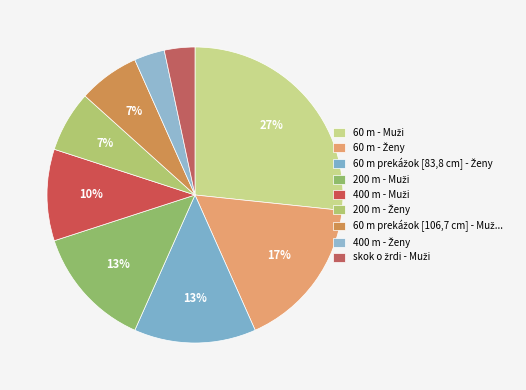

Count the number of slices in the pie.

9